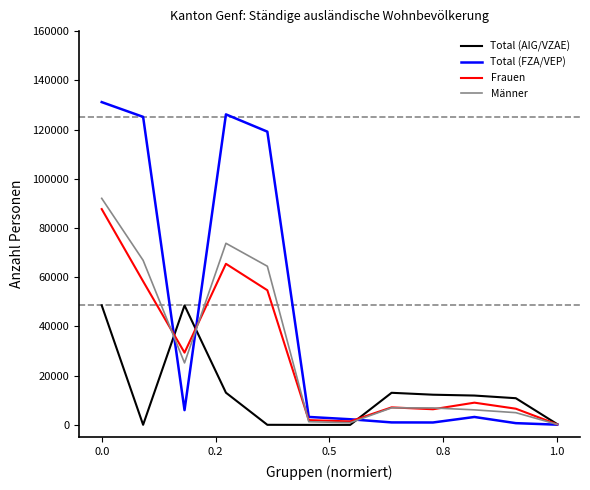

Which series has the largest total across all categories?

Total (FZA/VEP)